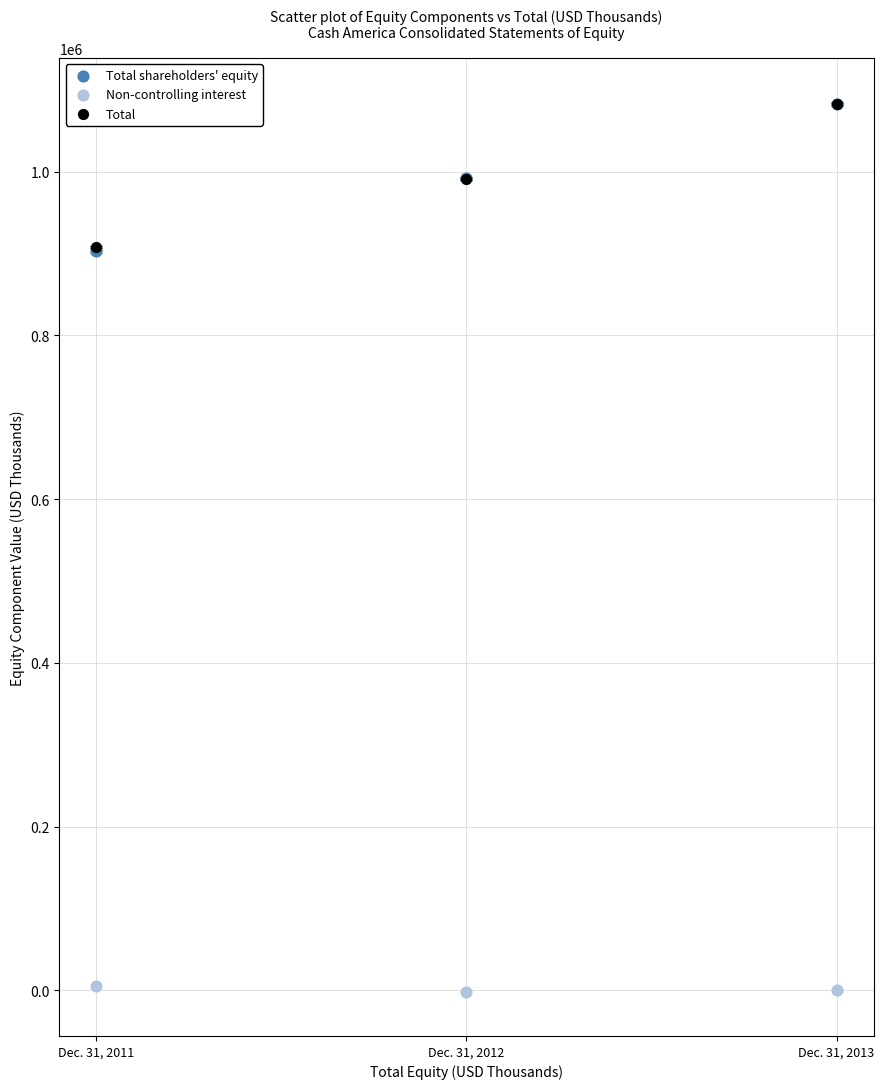

Which series has the widest spread of Y values?

Total shareholders' equity